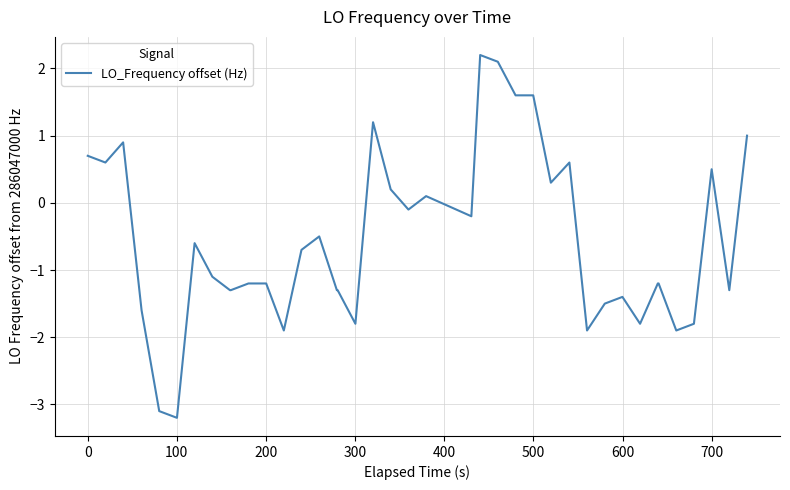

What is the difference between the maximum and minimum values?

5.4